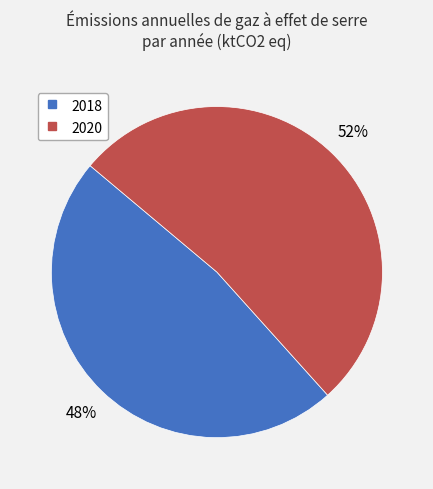

The 2020 slice represents 59% of the pie. True or false?

False